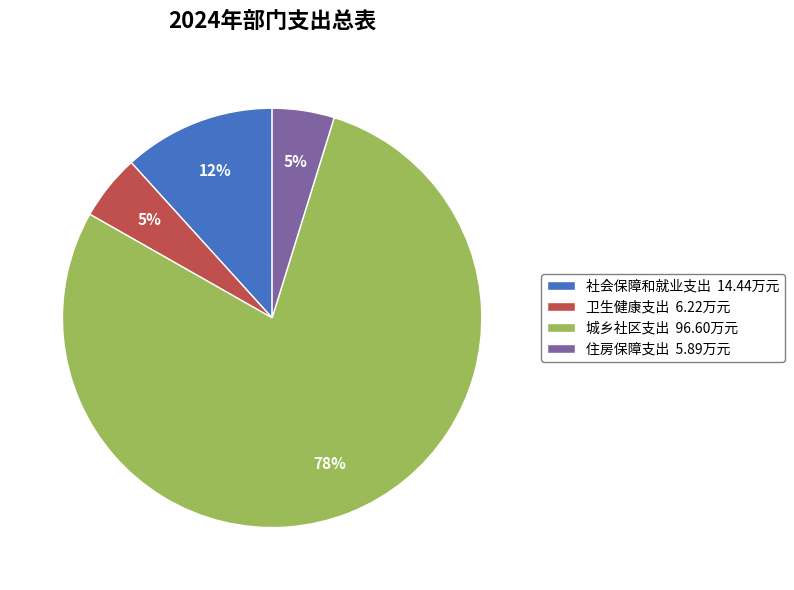

To the nearest percent, what is the difference between the 卫生健康支出 and 社会保障和就业支出 slice percentages?

7%